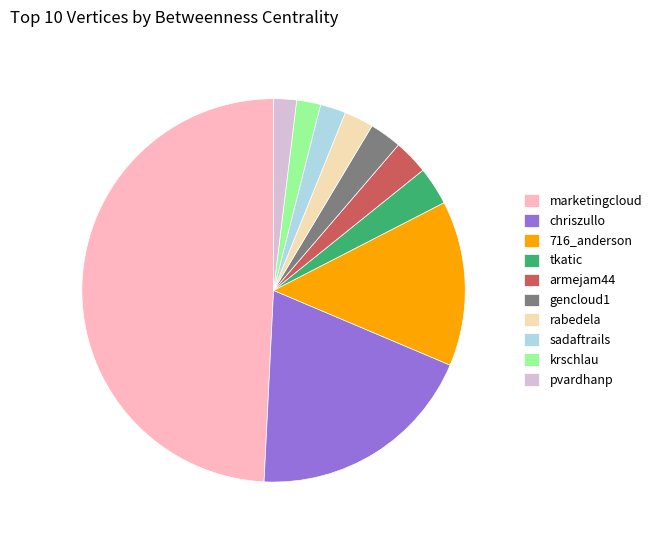

Combined, do tkatic and krschlau account for over 50%?

No